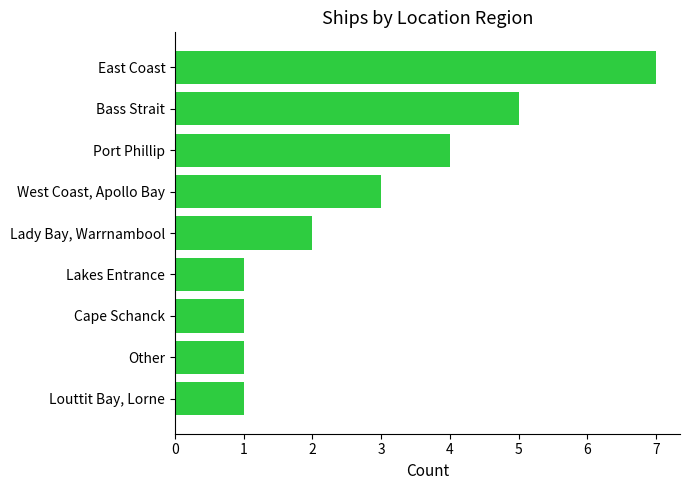

The value at Lakes Entrance is 1. True or false?

True